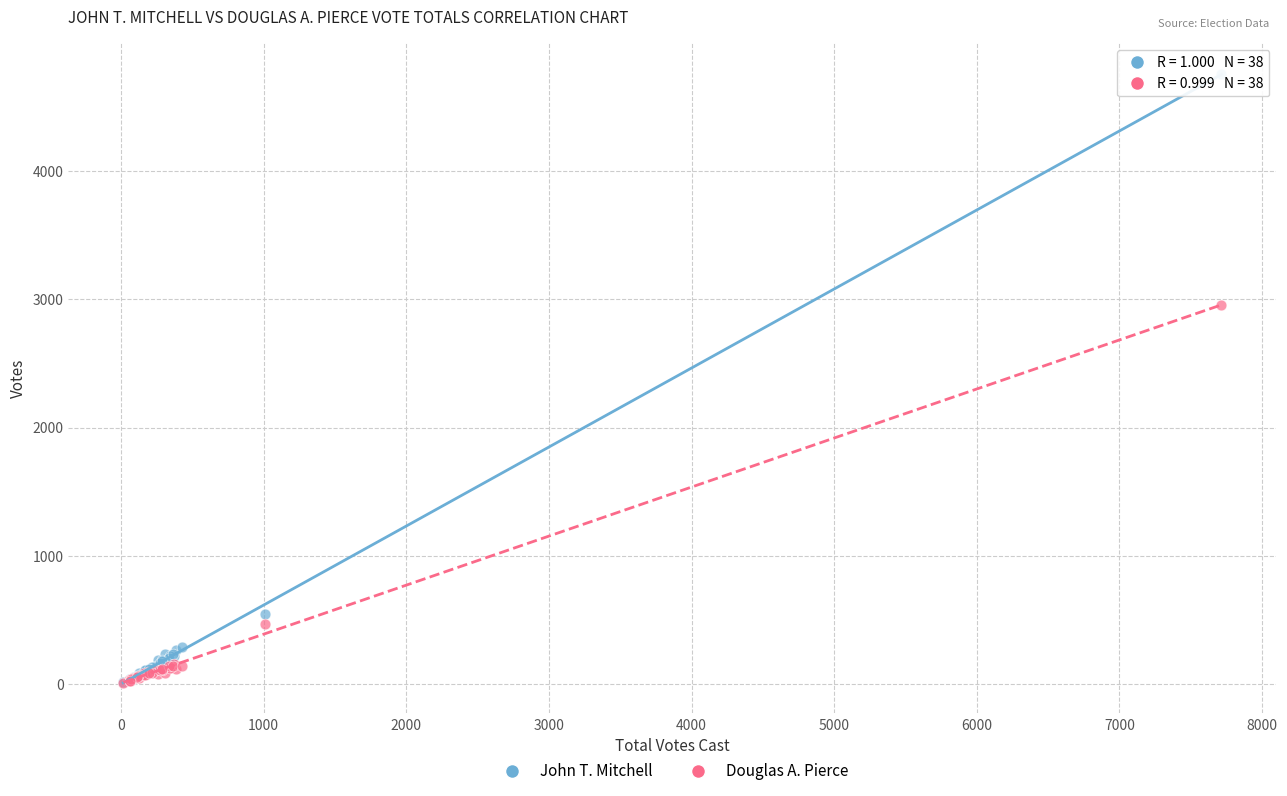

In the Douglas A. Pierce series, what Y value is closest to 1480?

465